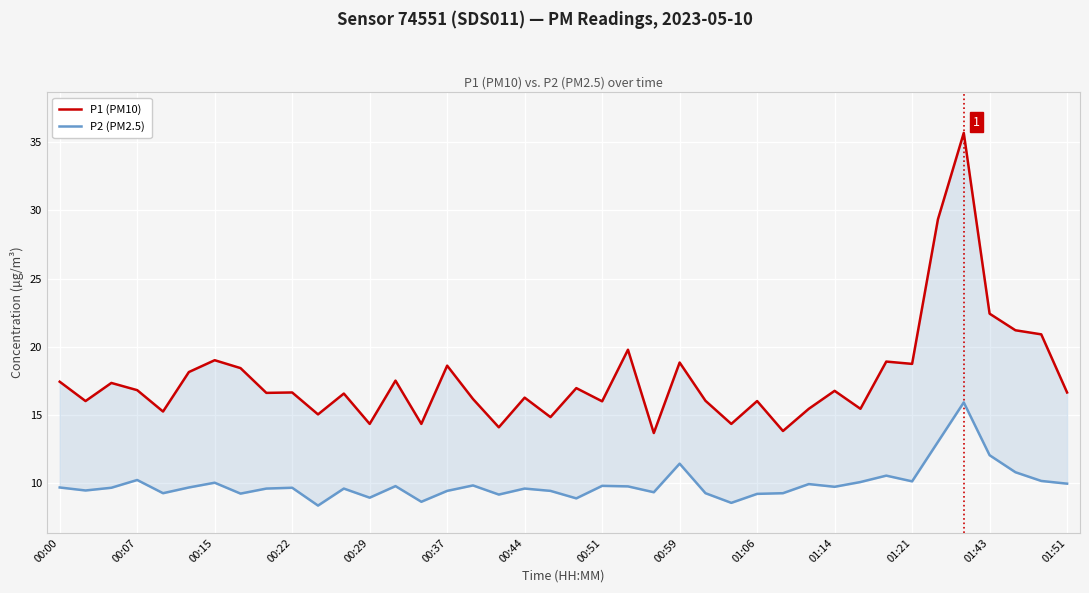

Read the P1 (PM10) value at 01:14.

16.8